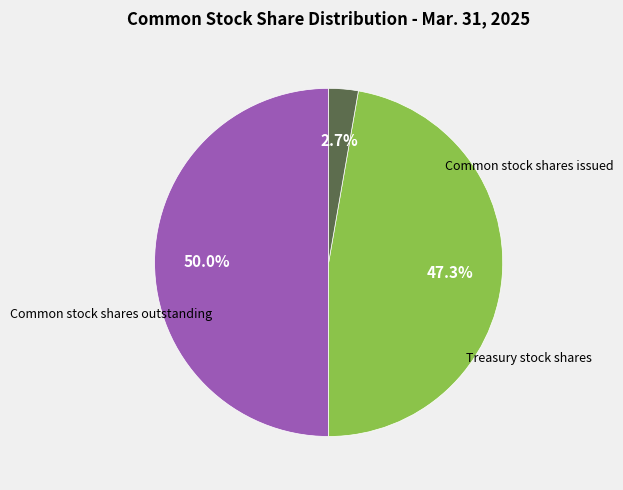

To the nearest percent, what portion does Common stock shares issued represent?

50%